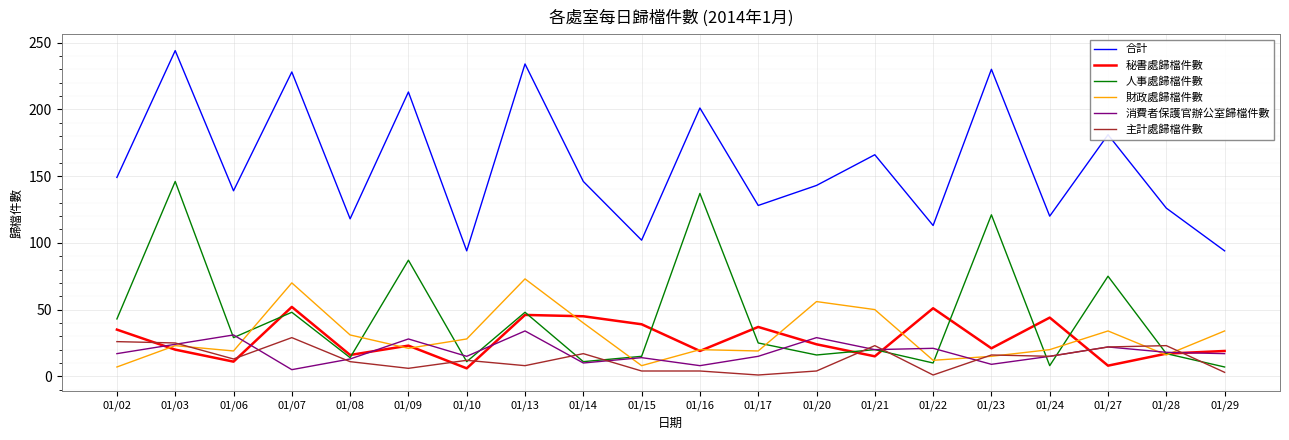

What is the difference between the maximum and minimum values in the 人事處歸檔件數 series?

139